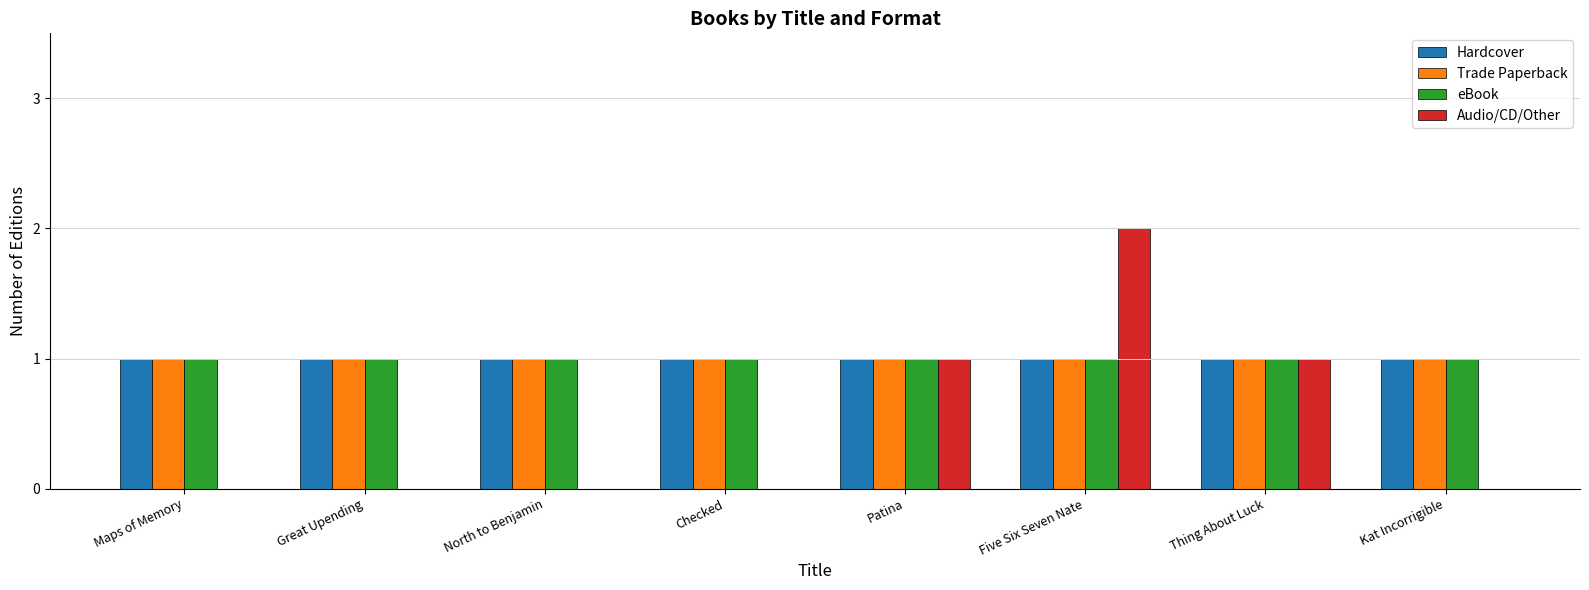

Reading left to right, what are all the values shown in this chart?

Hardcover: 1	1	1	1	1	1	1	1
Trade Paperback: 1	1	1	1	1	1	1	1
eBook: 1	1	1	1	1	1	1	1
Audio/CD/Other: 0	0	0	0	1	2	1	0